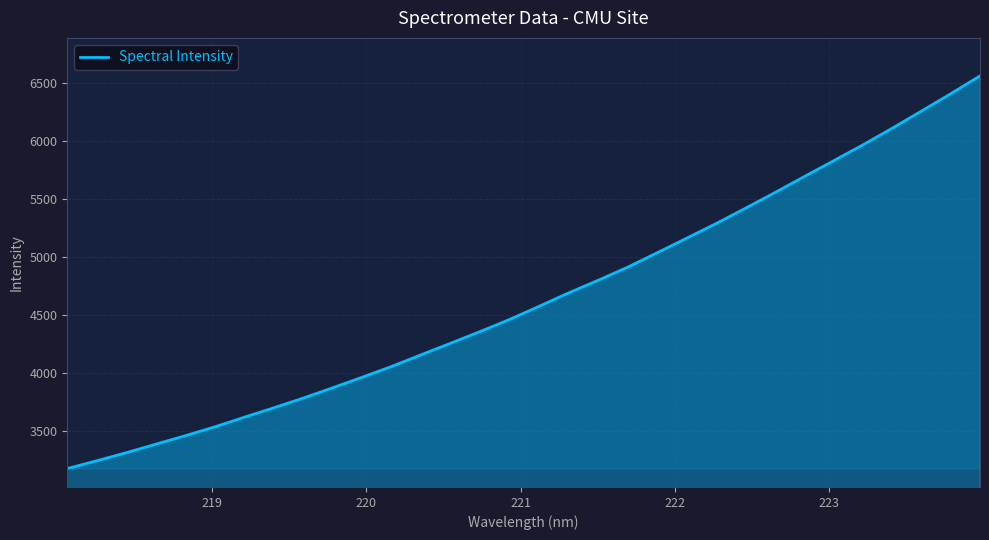

Reading right to left, list all the values displayed in this chart.

6558.2	6403.8	6253.6	6104.8	5961.1	5823.2	5686.4	5548.5	5413.3	5281.2	5155.2	5029.7	4905.9	4793.3	4685.0	4569.7	4456.7	4352.4	4252.2	4152.7	4052.1	3959.2	3868.4	3779.4	3695.6	3614.4	3531.4	3454.9	3382.4	3308.8	3239.5	3172.2